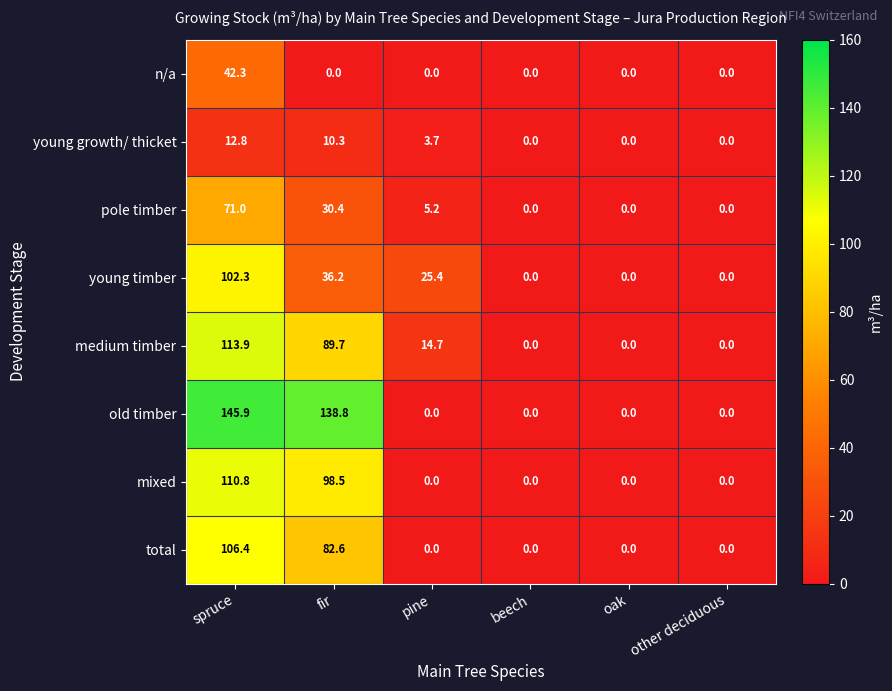

At how many categories does at least one series exceed 88?

2